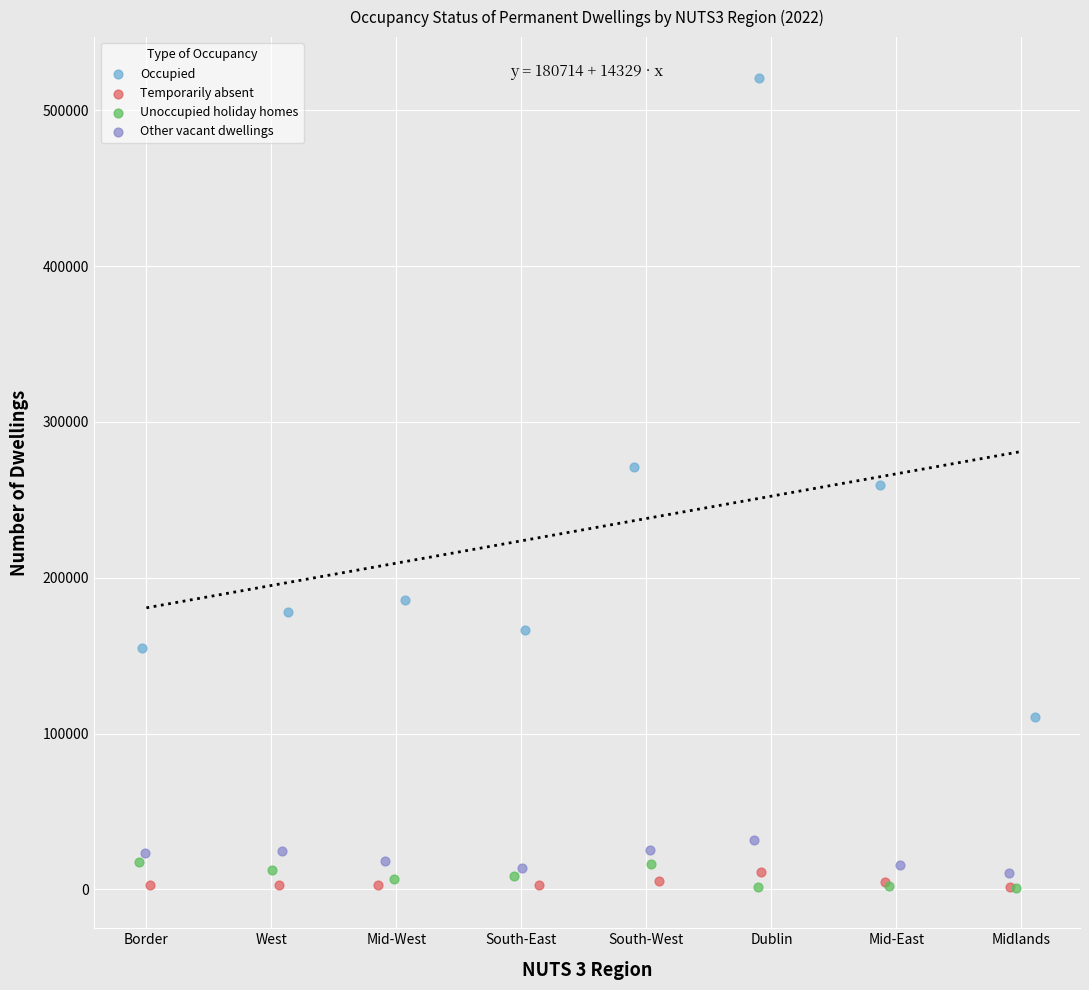

What are all the series names shown in the legend?

Occupied, Temporarily absent, Unoccupied holiday homes, Other vacant dwellings